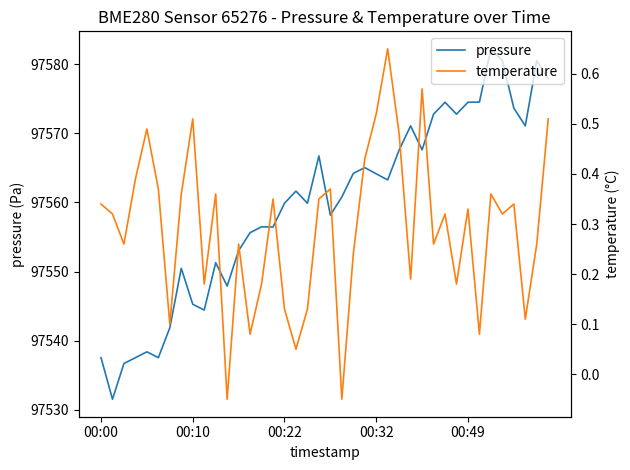

How many values in the pressure series are below 97561?

20